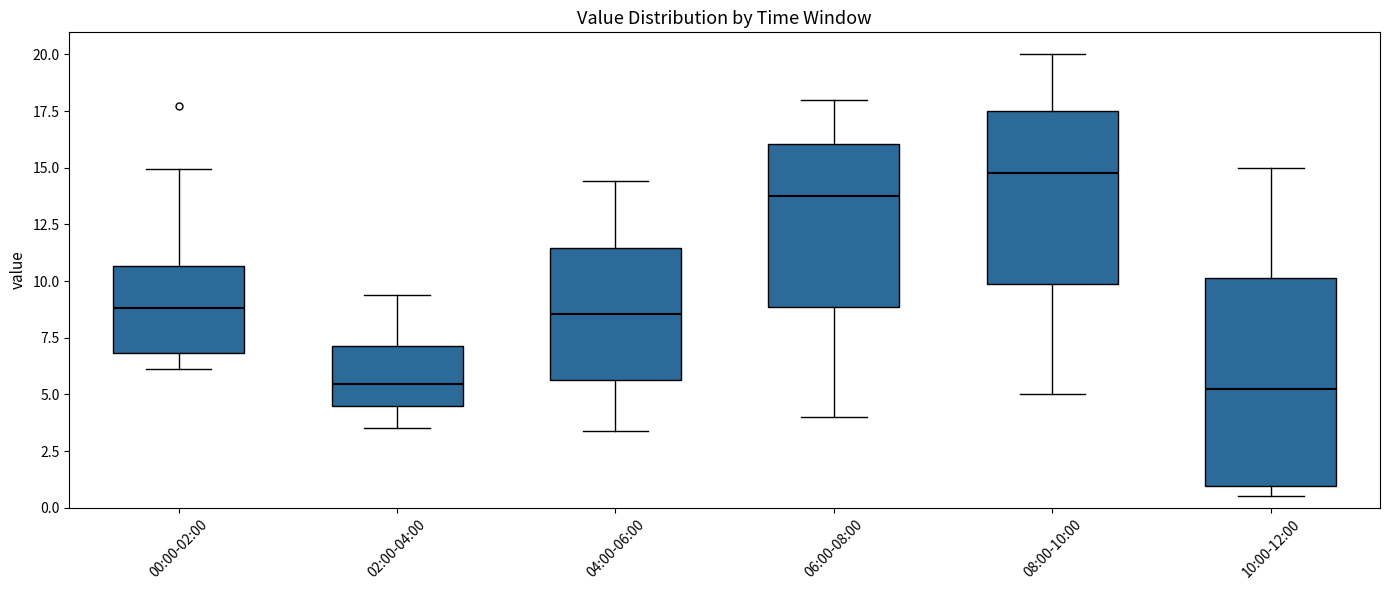

Where does the median line of the box for 04:00-06:00 sit on the y-axis? The values are not printed on the chart, so give them approximately, as read against the axis.

8.5